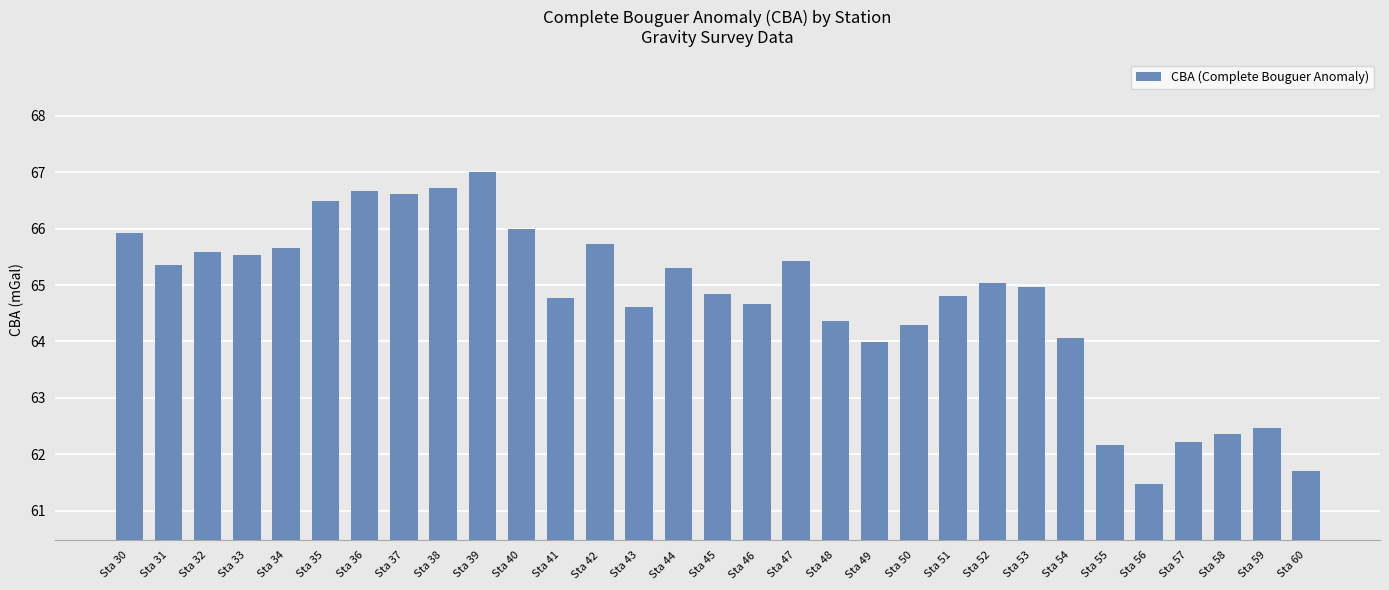

Reading right to left, extract all data points from this chart.

61.7	62.5	62.4	62.2	61.5	62.2	64.1	65.0	65.0	64.8	64.3	64.0	64.4	65.4	64.7	64.8	65.3	64.6	65.7	64.8	66.0	67.0	66.7	66.6	66.7	66.5	65.7	65.5	65.6	65.3	65.9